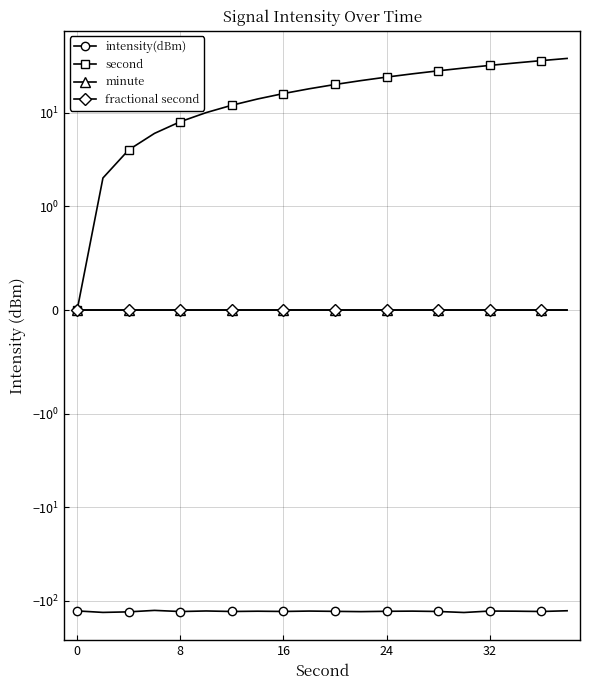

True or false: second and minute cross at least once.

False